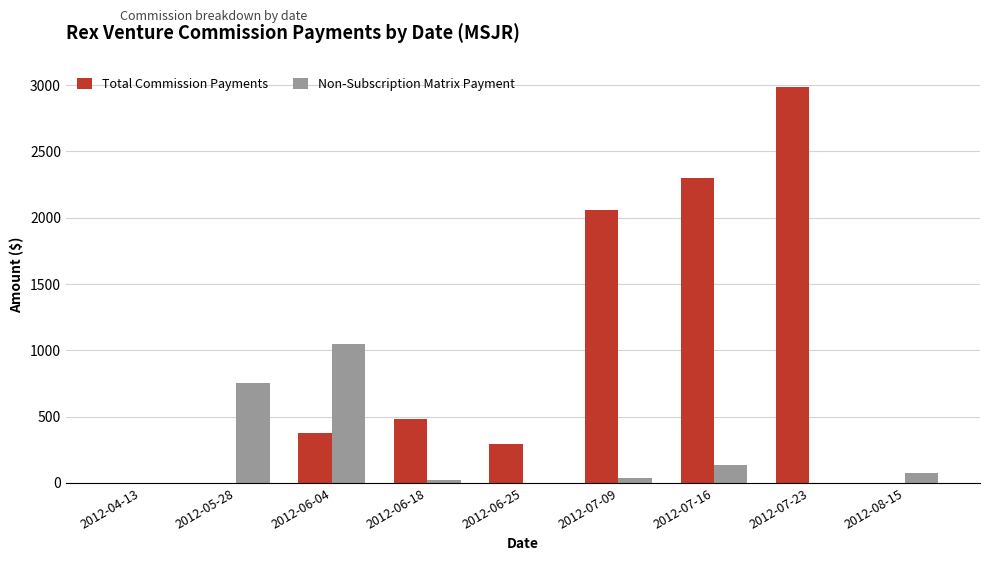

What is the average value of the Non-Subscription Matrix Payment series?

230.8